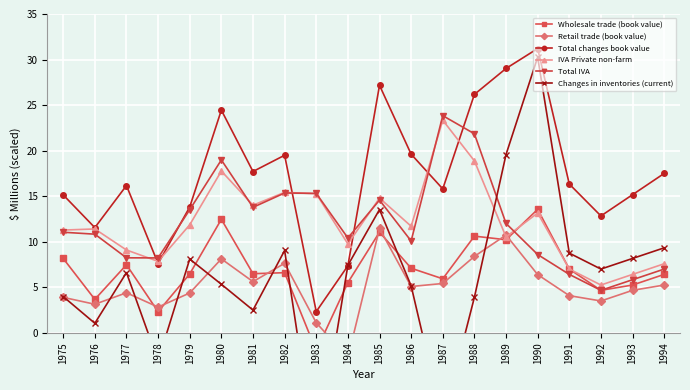

What is the average value of the Retail trade (book value) series?

5.2